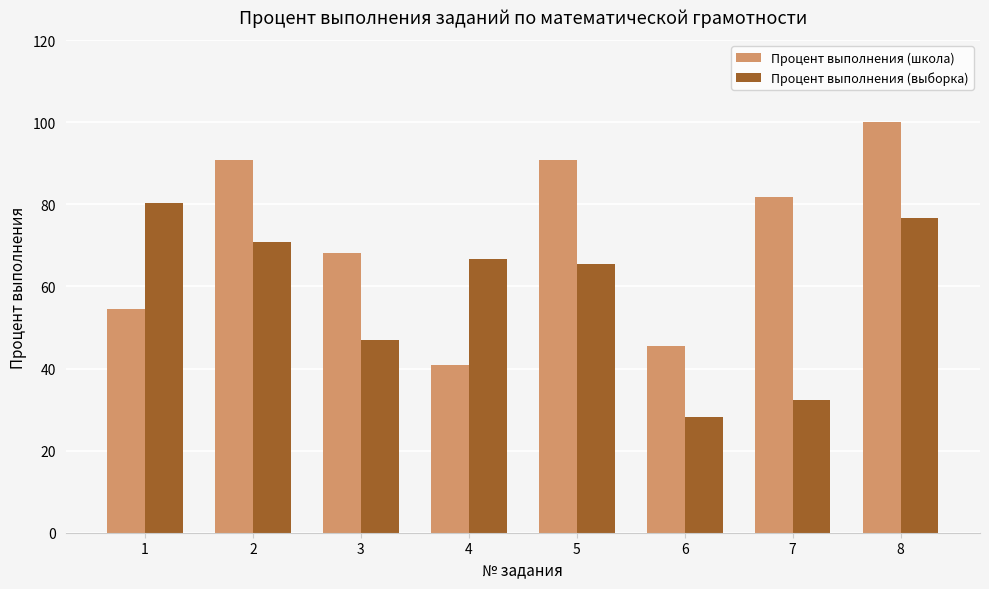

How many series are shown in this chart?

2